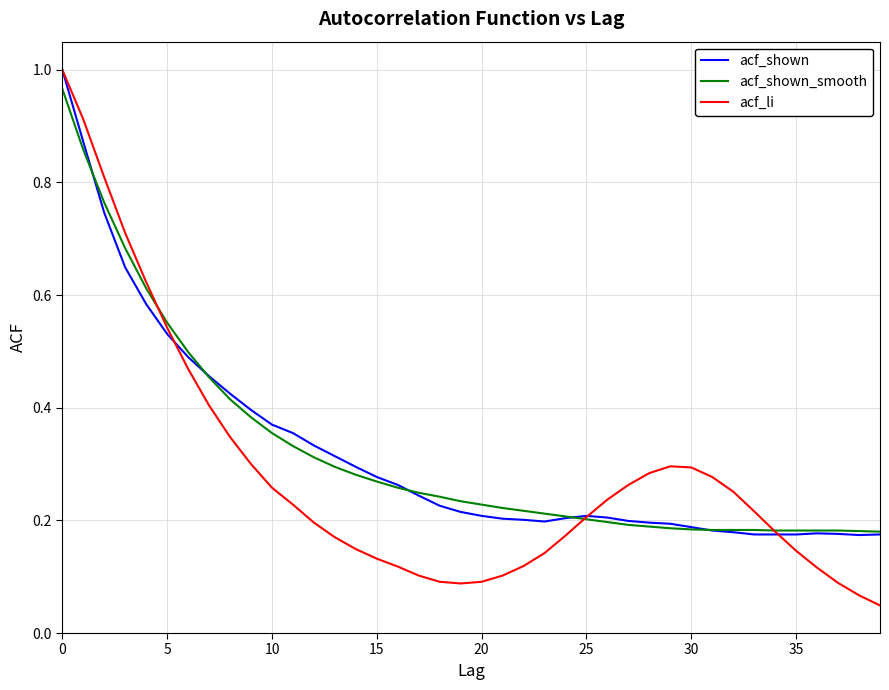

Which series has the largest range (max minus min)?

acf_li